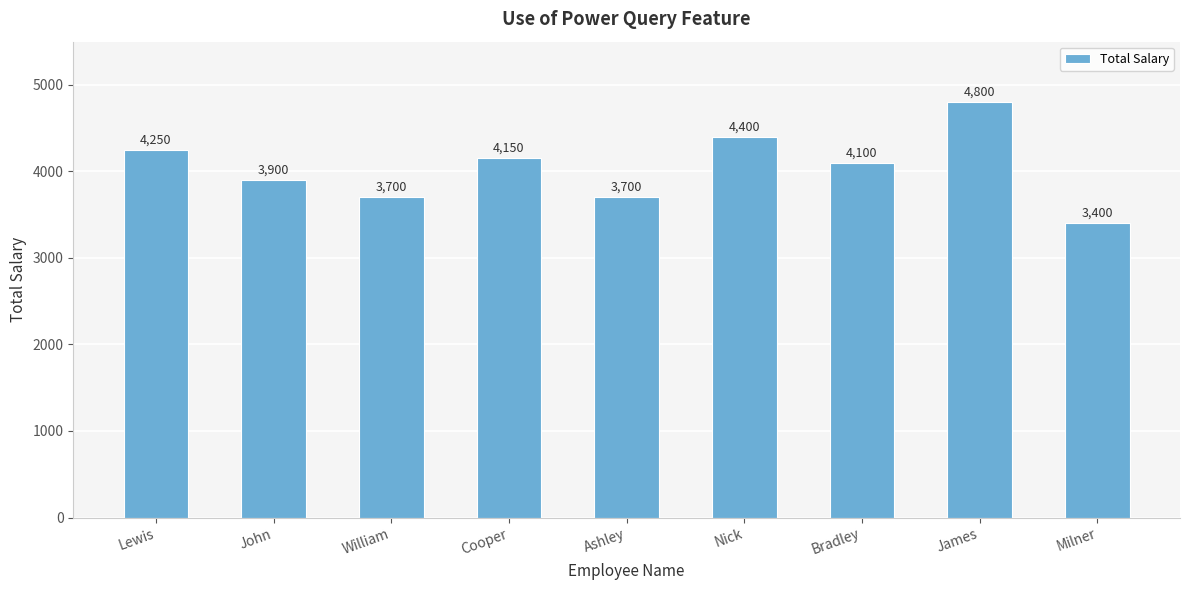

Is it true that the value at William is 4937?

False